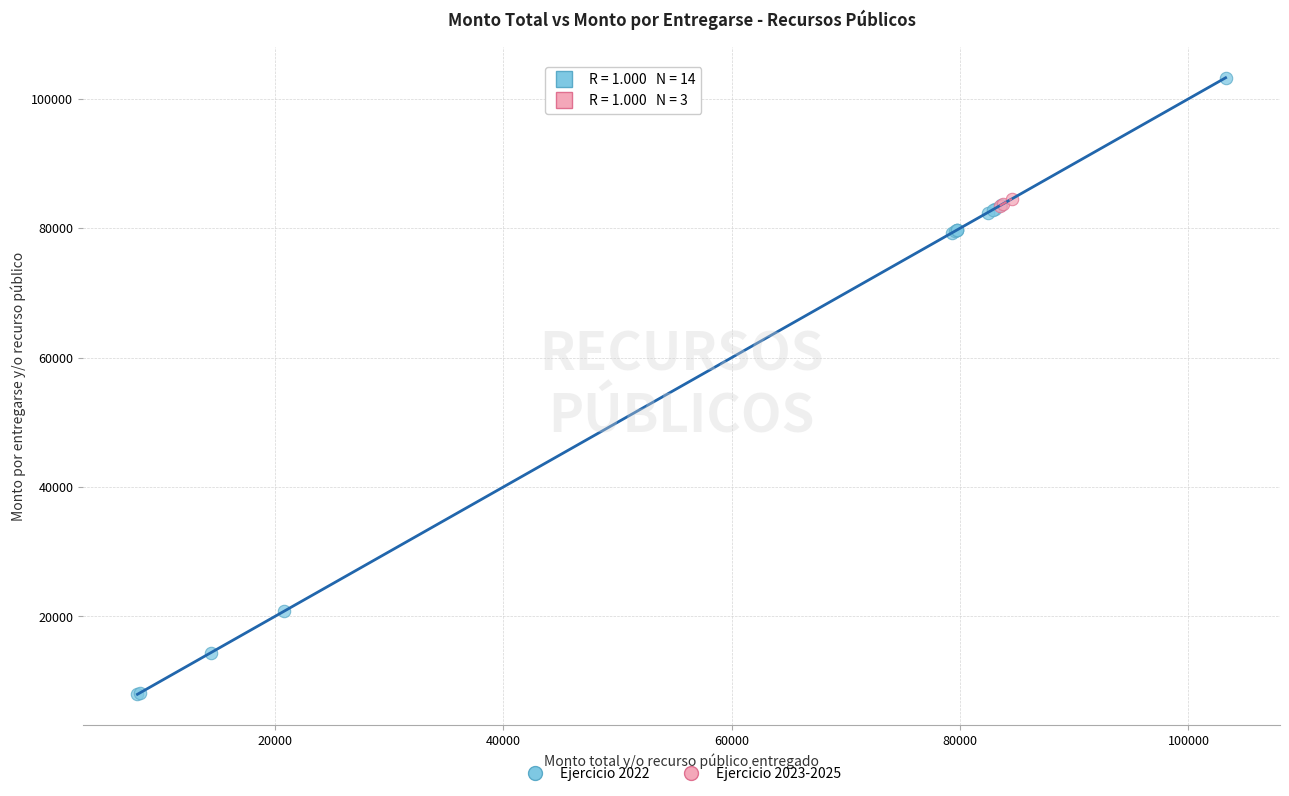

Which series has the widest spread of Y values?

Ejercicio 2022